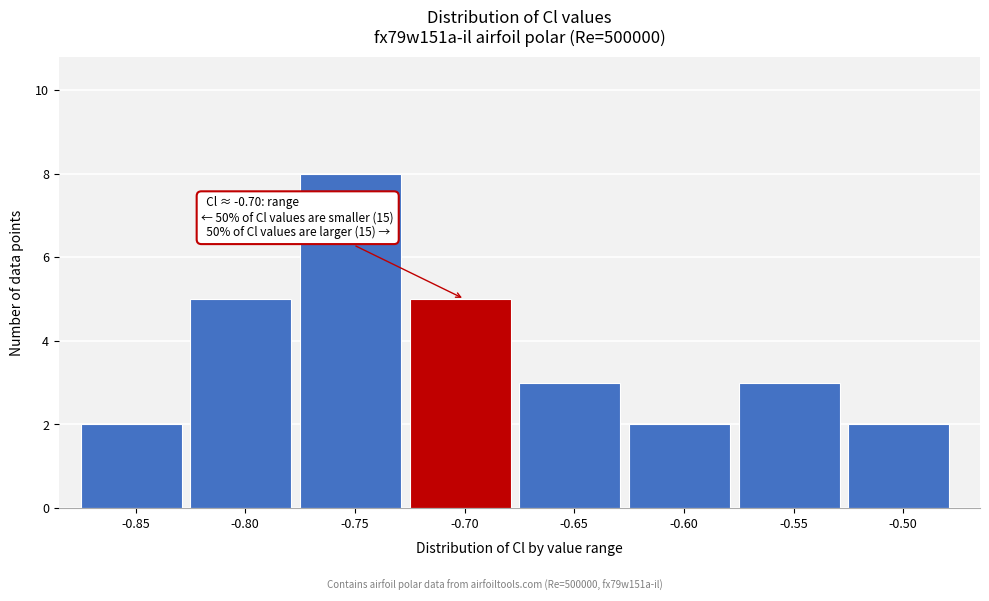

Reading left to right, extract all data points from this chart.

2	5	8	5	3	2	3	2